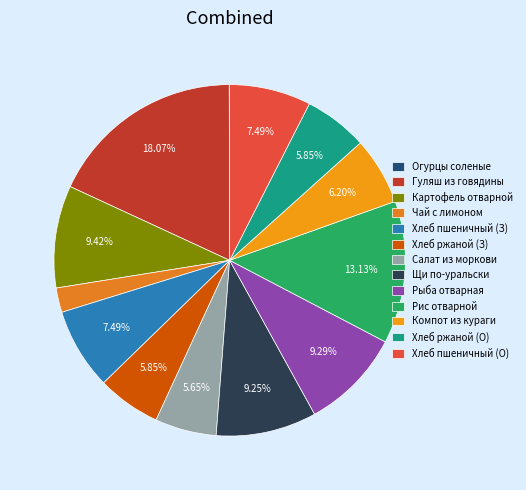

Is there a majority slice in this chart?

No